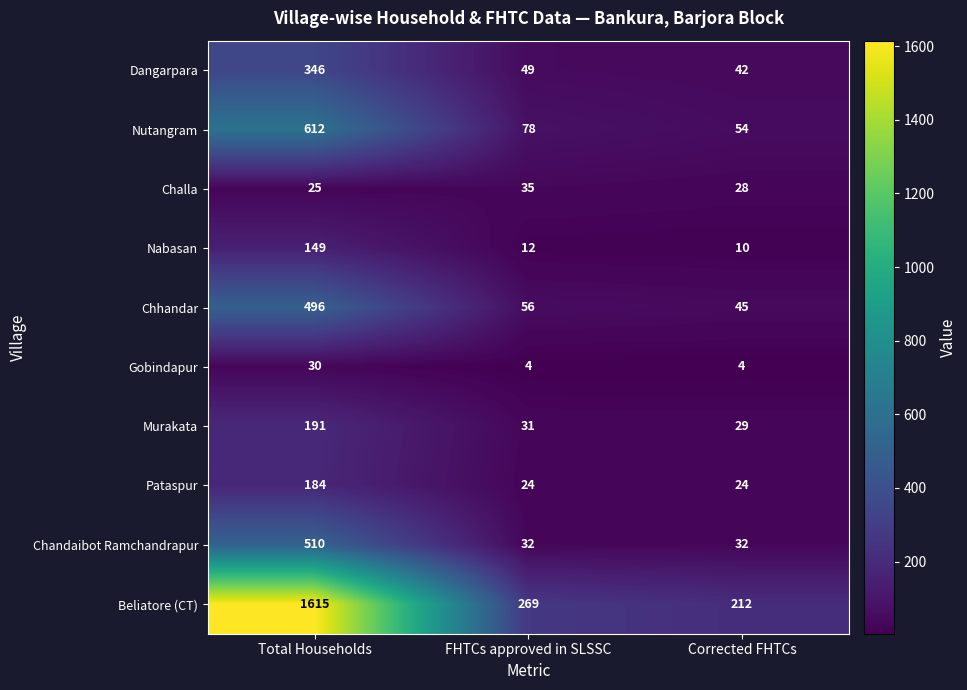

What is the difference between the second highest and minimum values in the Beliatore (CT) series?

57